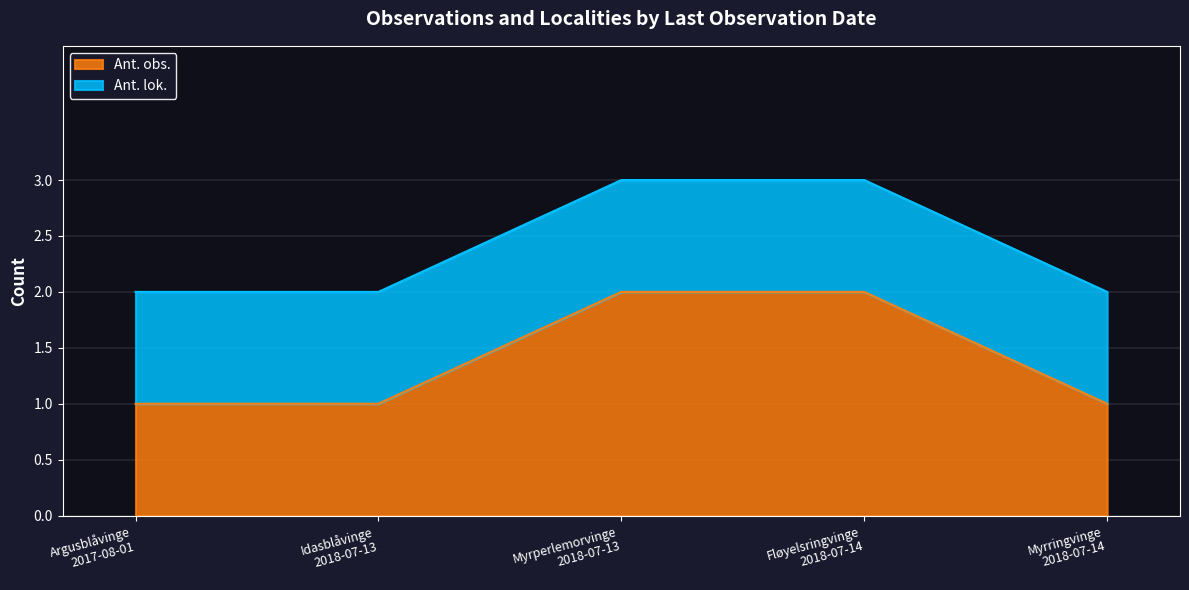

Count the values in the range 1 to 2.

5